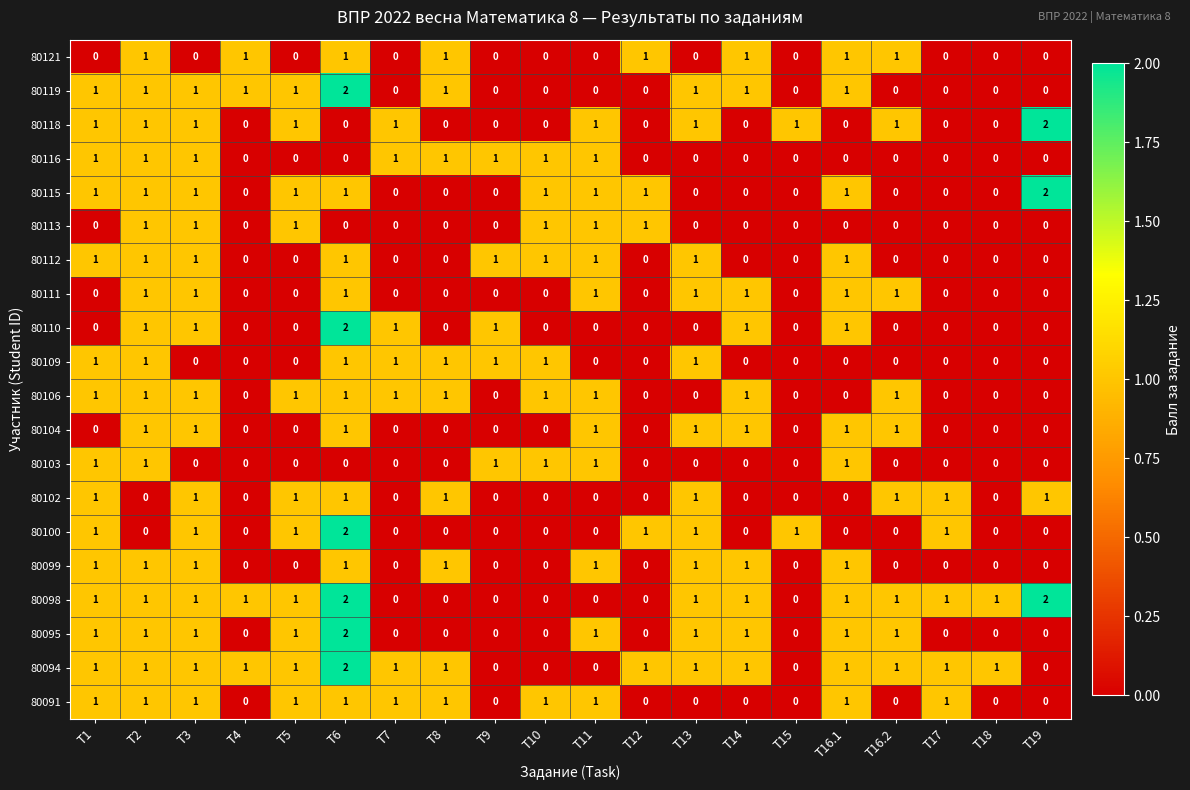

Between T6 and T14, which series saw the biggest shift?

80100